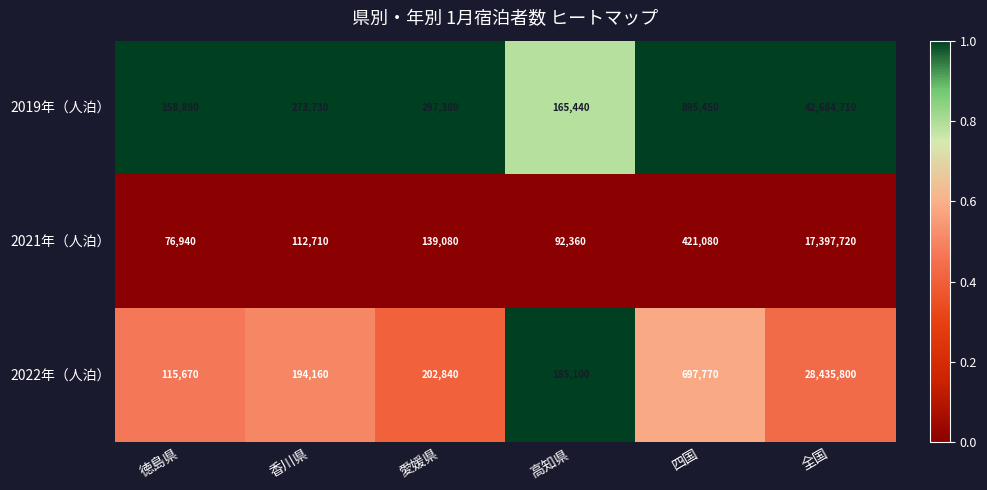

Reading right to left, transcribe all the data shown in this chart.

2019年（人泊）: 42684710	895450	165440	297380	273730	158890
2021年（人泊）: 17397720	421080	92360	139080	112710	76940
2022年（人泊）: 28435800	697770	185100	202840	194160	115670